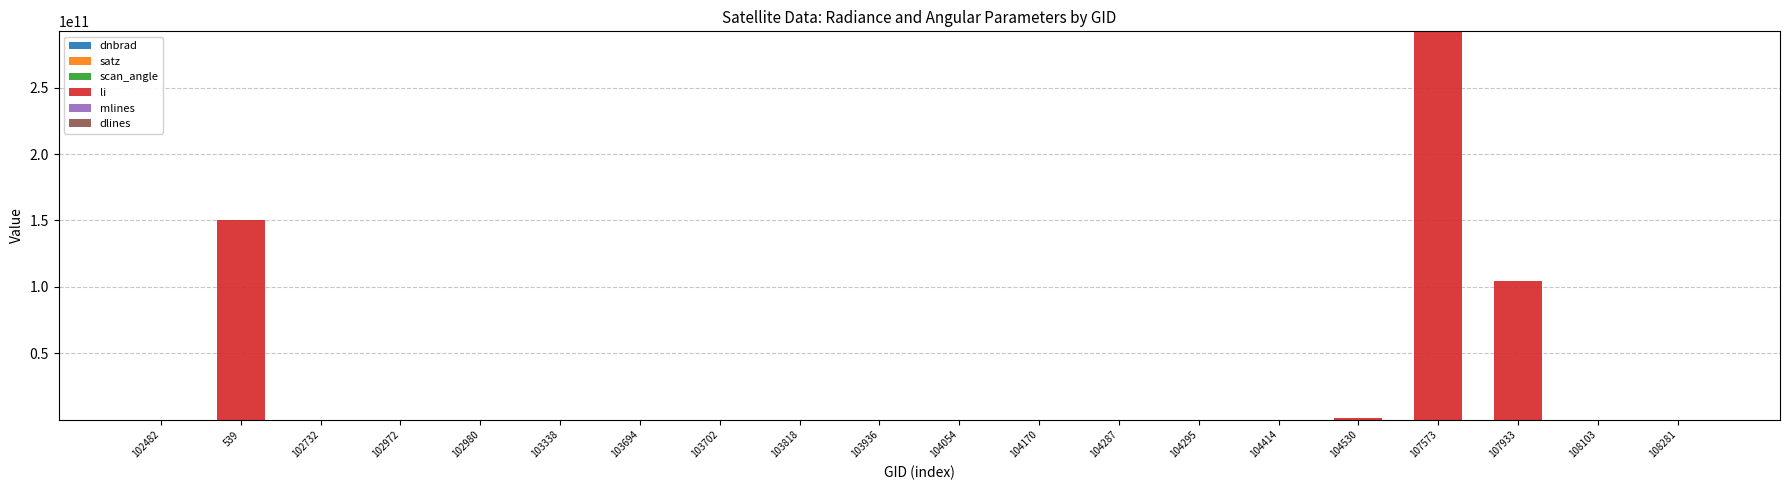

At which category is the sum across all series the highest?

107573